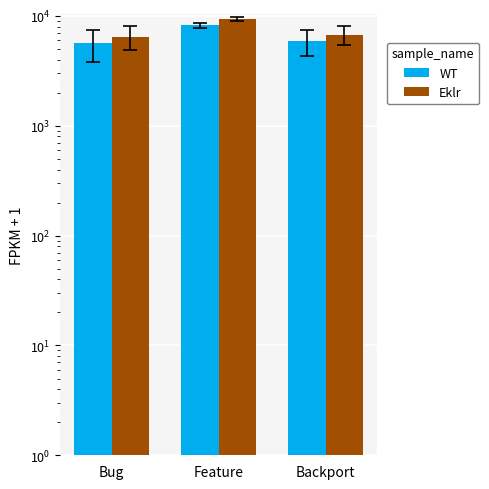

At which label is WT closest to 6930?

Backport